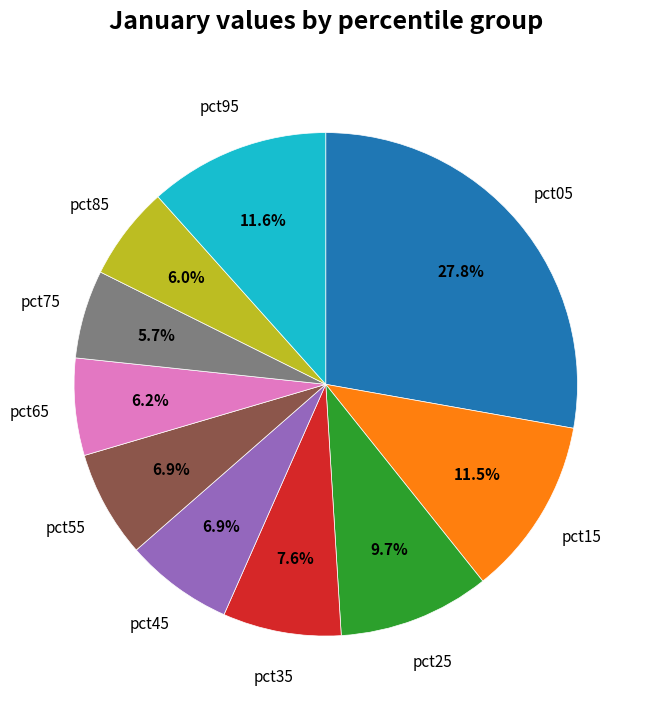

Is there a majority slice in this chart?

No